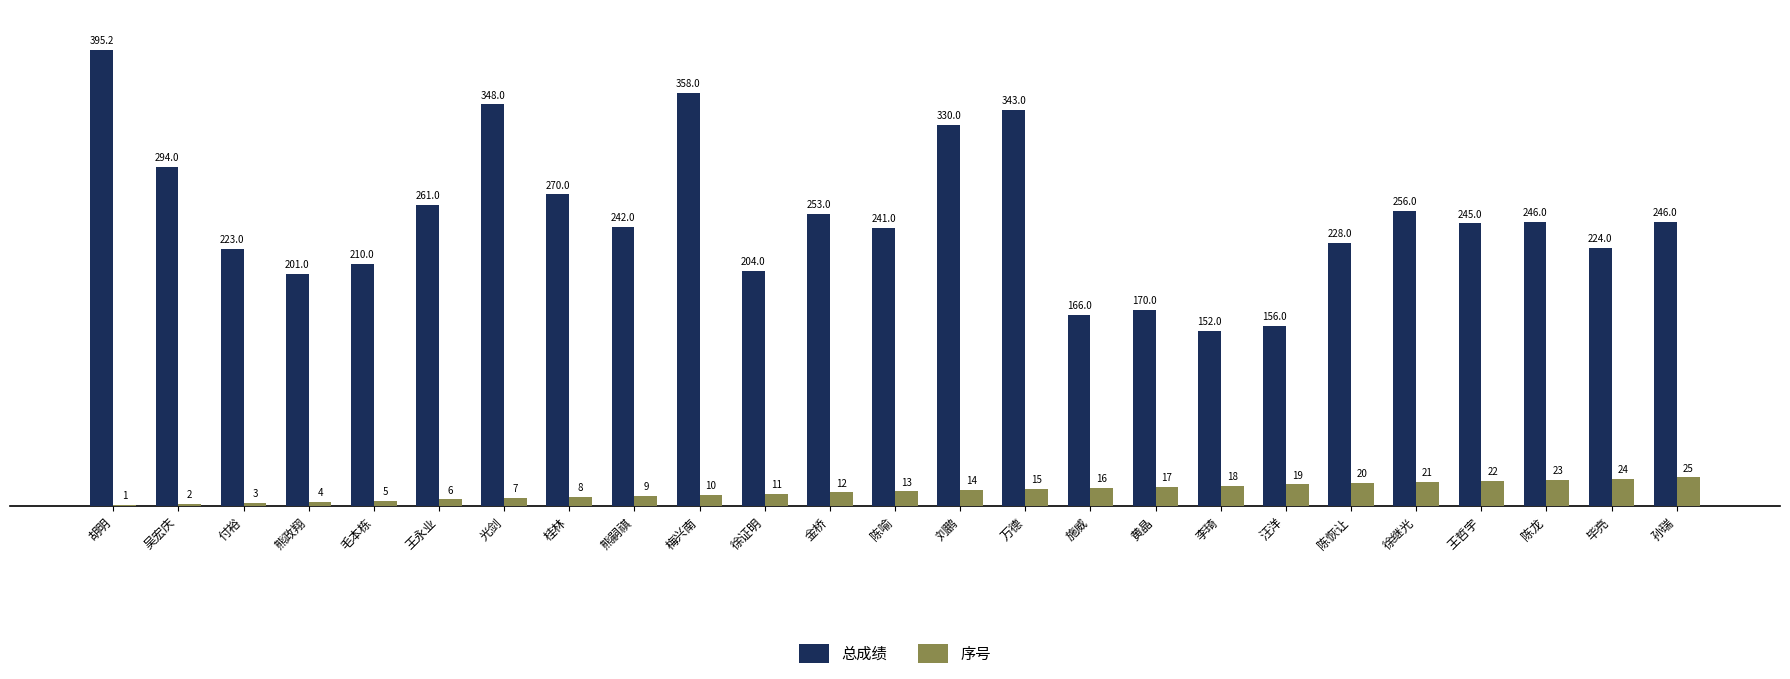

At which category is the sum across all series the highest?

胡明